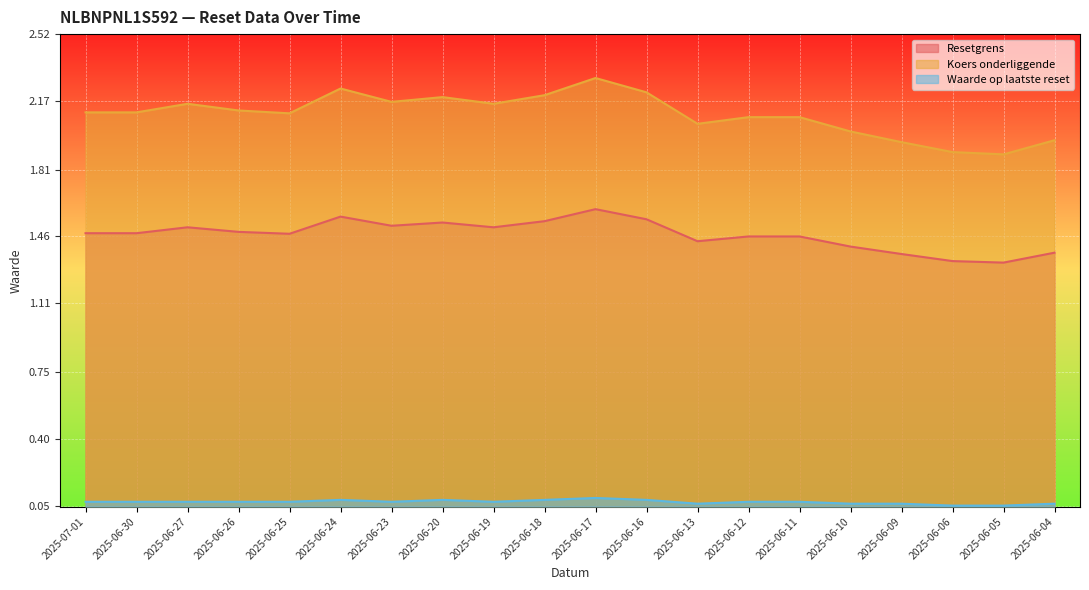

True or false: Waarde op laatste reset and Koers onderliggende cross at least once.

False